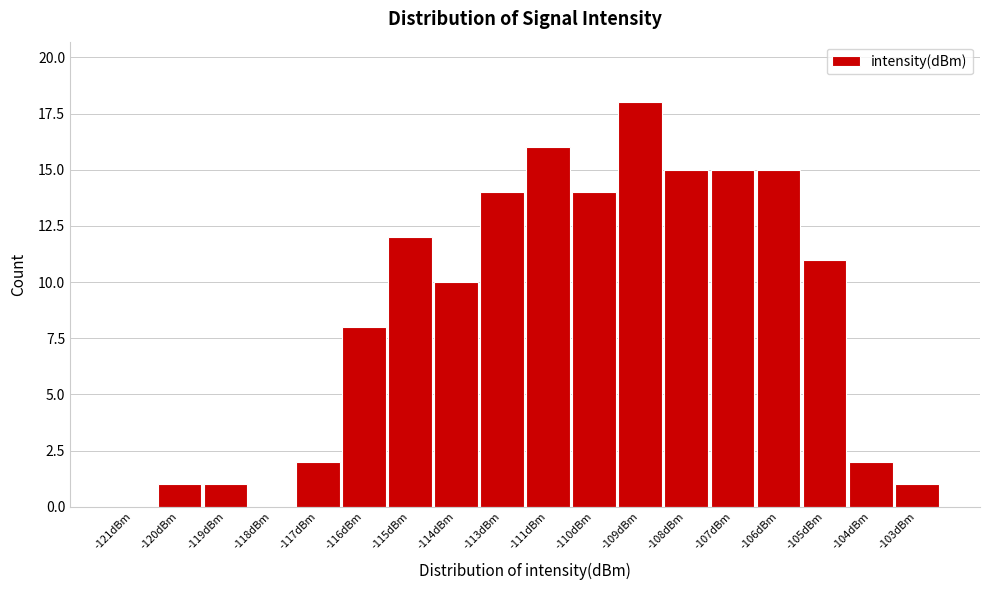

Reading left to right, what are all the values shown in this chart?

-121dBm=0	-120dBm=1	-119dBm=1	-118dBm=0	-117dBm=2	-116dBm=8	-115dBm=12	-114dBm=10	-113dBm=14	-111dBm=16	-110dBm=14	-109dBm=18	-108dBm=15	-107dBm=15	-106dBm=15	-105dBm=11	-104dBm=2	-103dBm=1